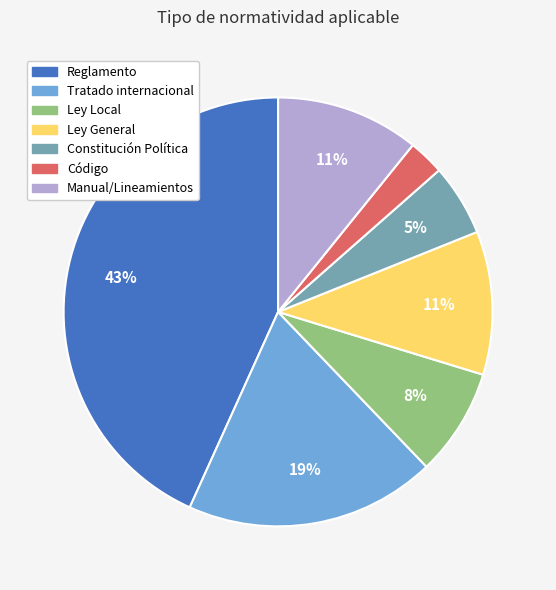

What is the ratio of the value at Ley General to the value at Manual/Lineamientos?

1.0